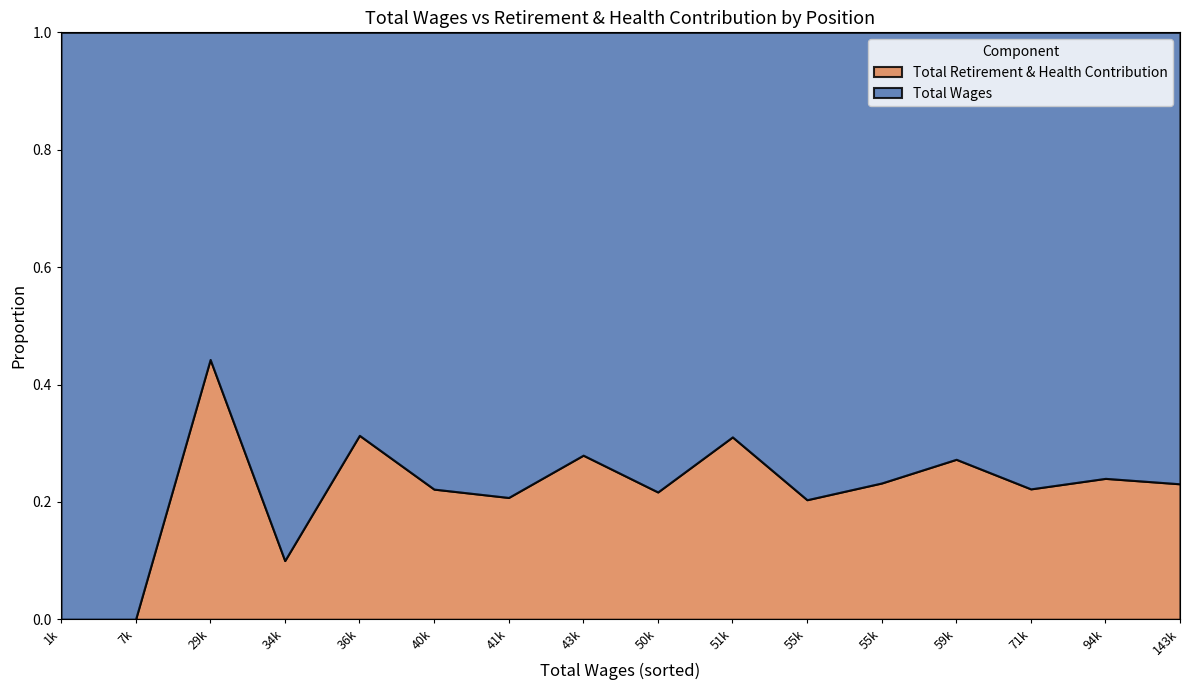

At Account Clerk II-Confidential, list the series in order from smallest to largest.

Total Retirement & Health Contribution, Total Wages